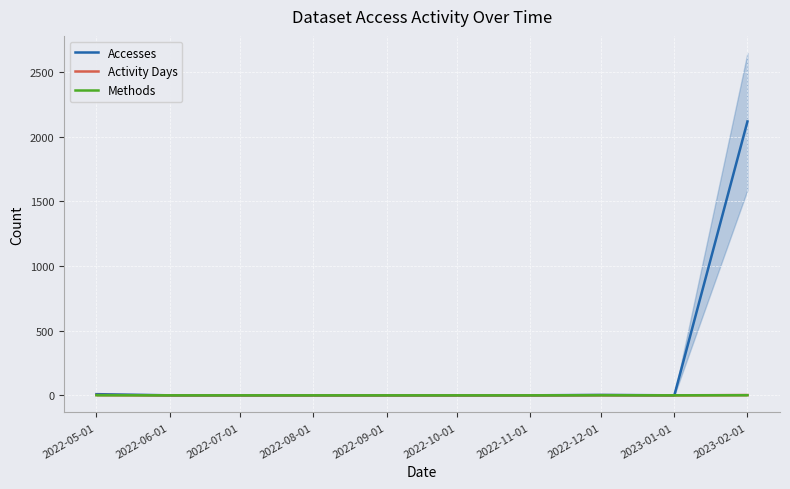

How many values in Accesses are above zero?

3